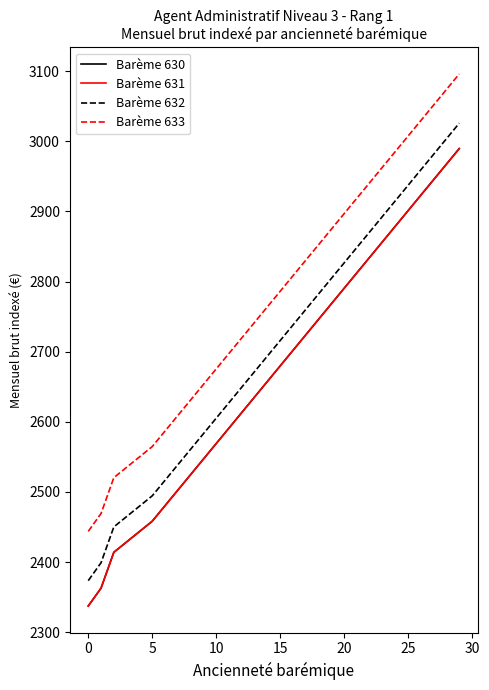

Does the chart have visible grid lines?

No